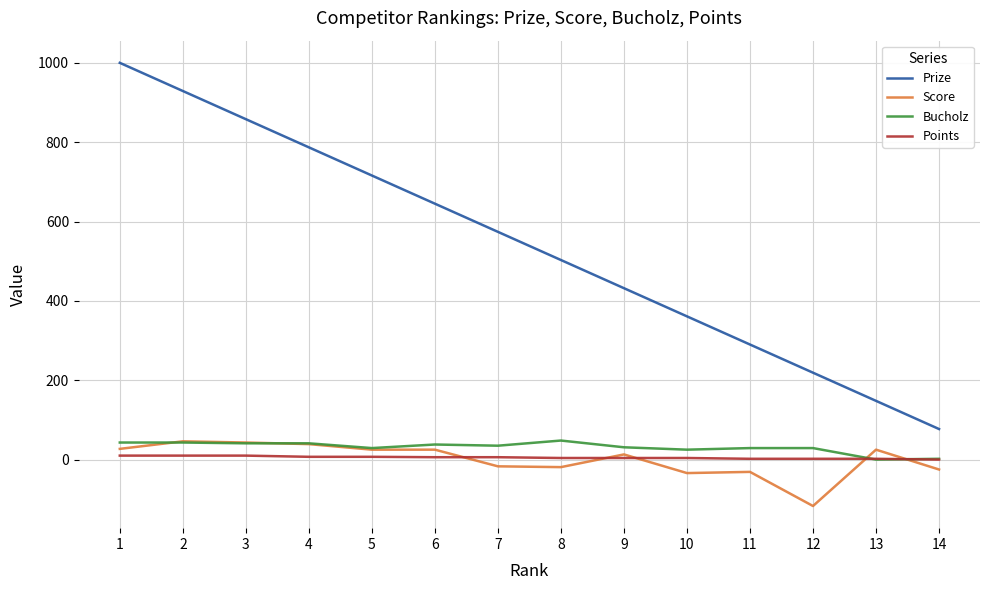

What is the minimum value shown in the chart?

-117